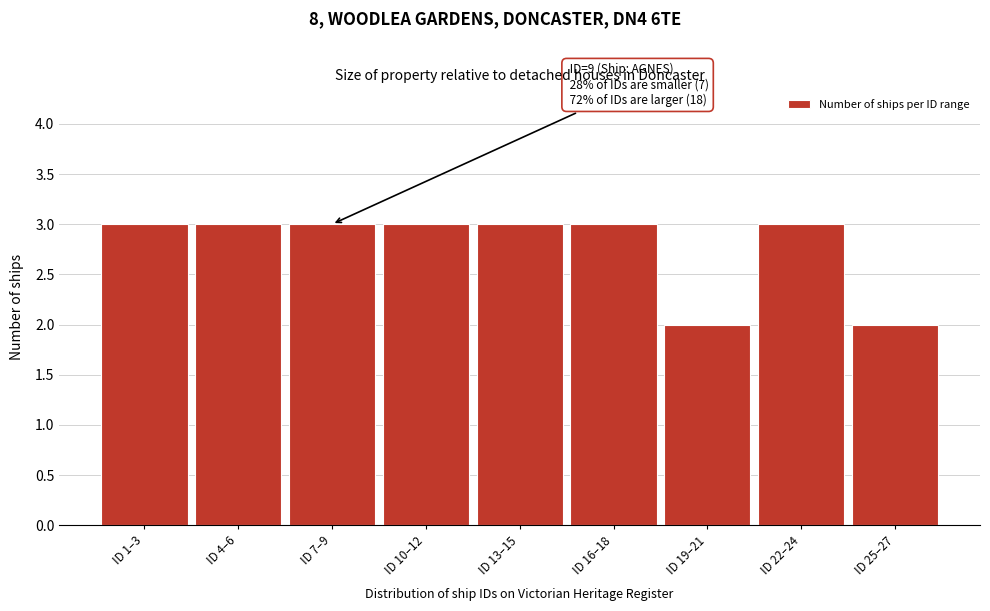

Reading left to right, transcribe all the data shown in this chart.

ID 1–3=3	ID 4–6=3	ID 7–9=3	ID 10–12=3	ID 13–15=3	ID 16–18=3	ID 19–21=2	ID 22–24=3	ID 25–27=2